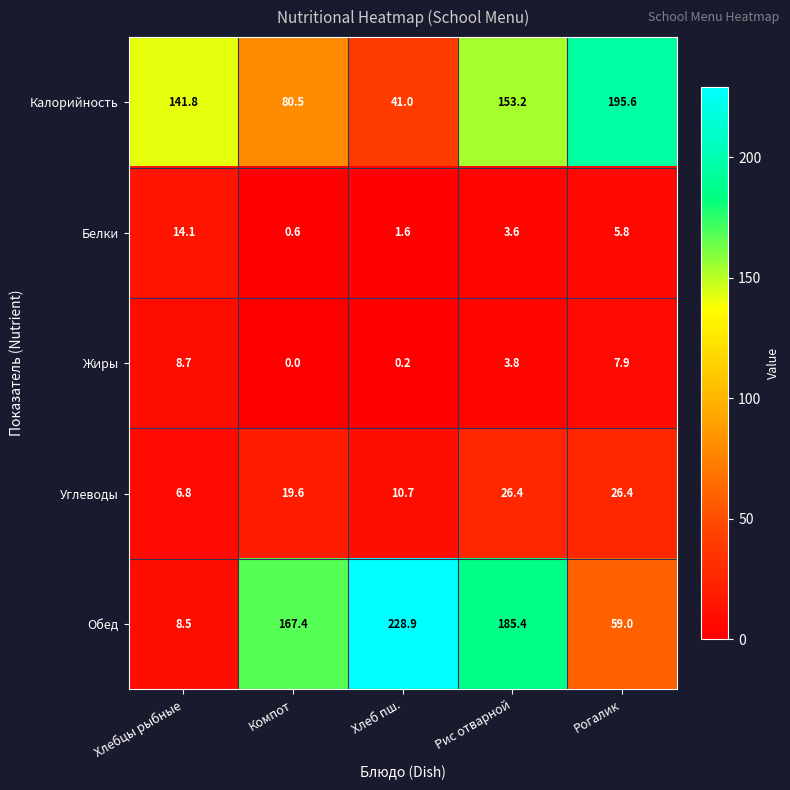

Between Компот and Хлеб пш., which series saw the biggest shift?

Обед